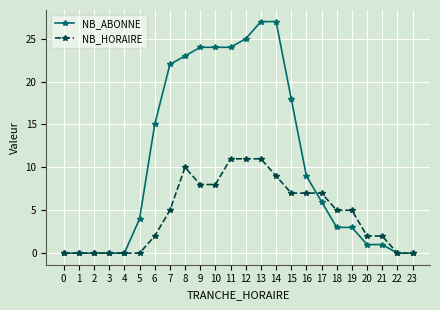

List the series in order of their peak value, lowest first.

NB_HORAIRE, NB_ABONNE